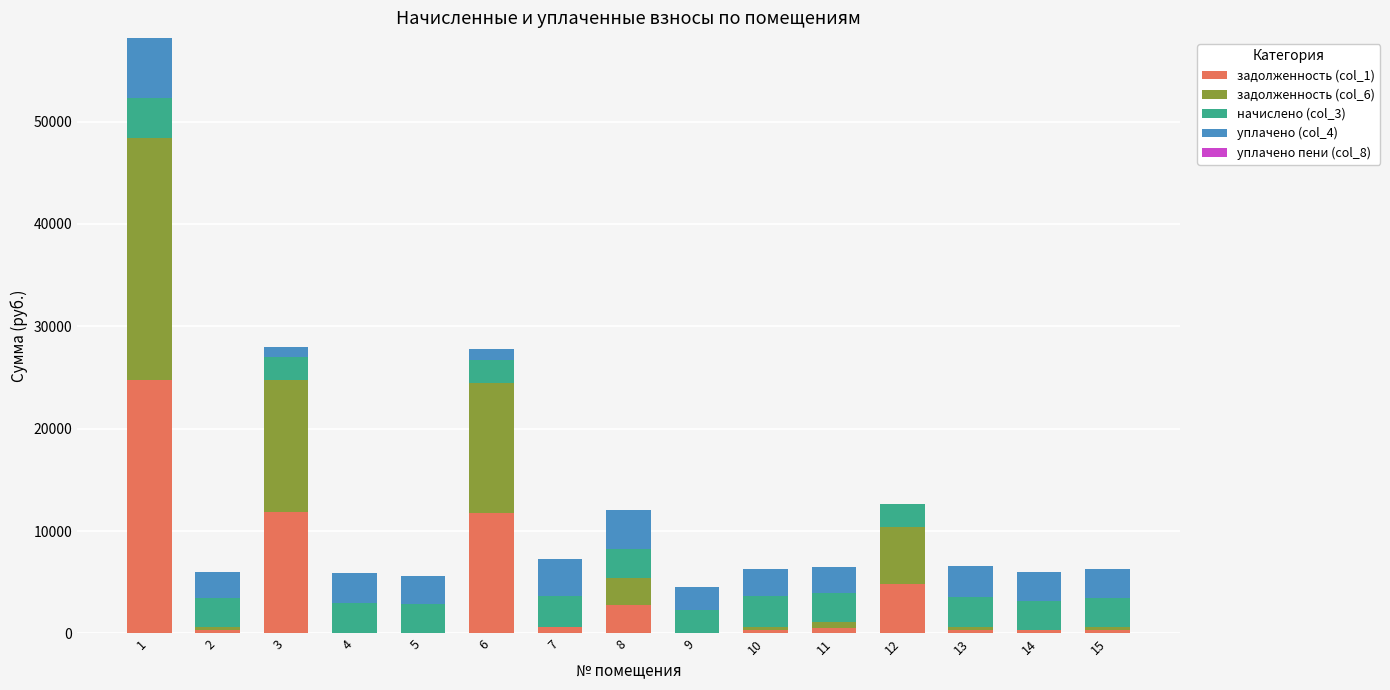

What is the maximum value for задолженность (col_1)?

24752.5